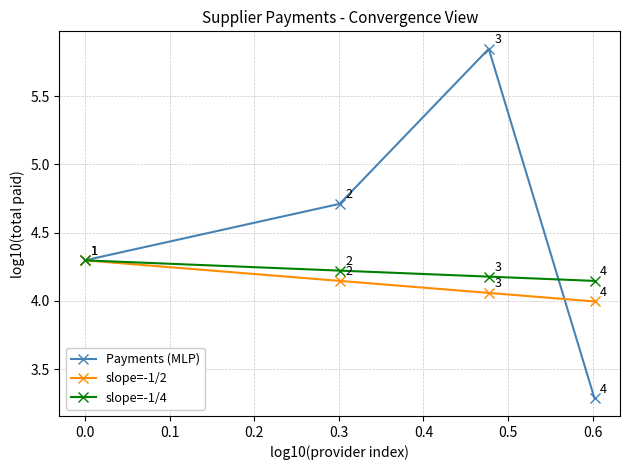

True or false: slope=-1/4 has more than 2 interior local peaks.

False